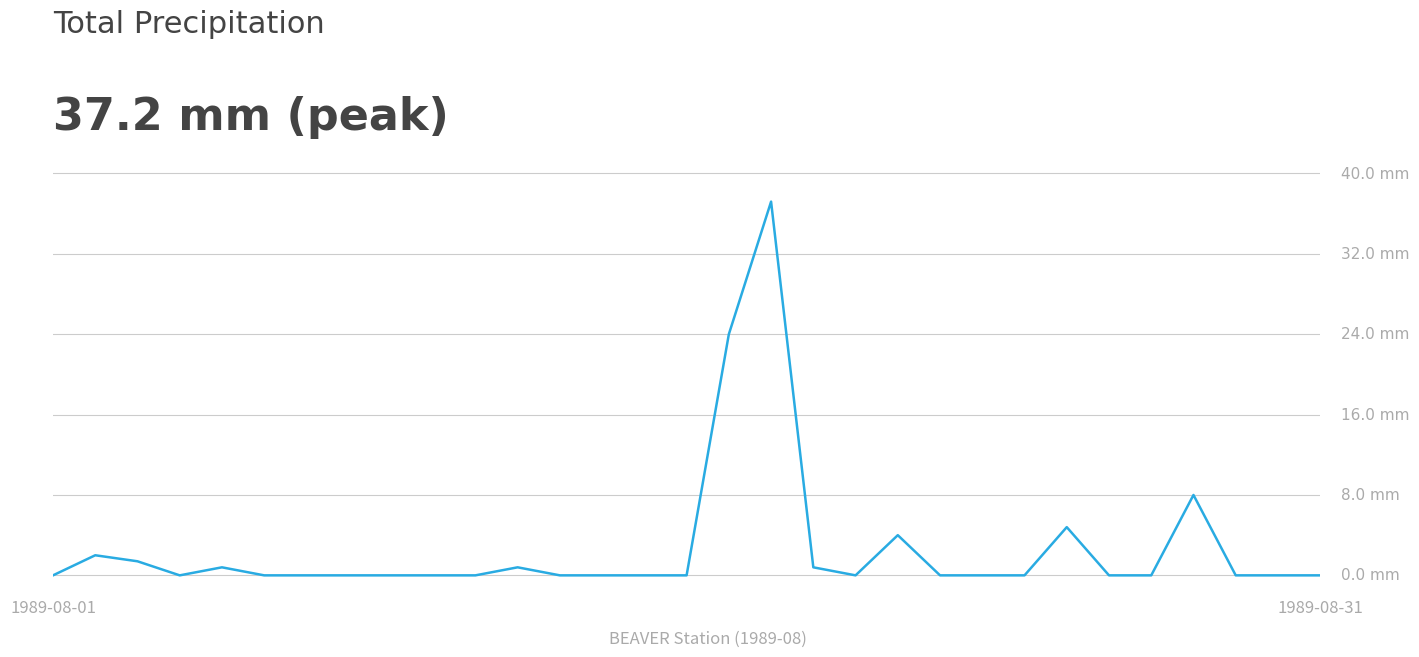

Does the chart display data point markers on the line(s)?

No